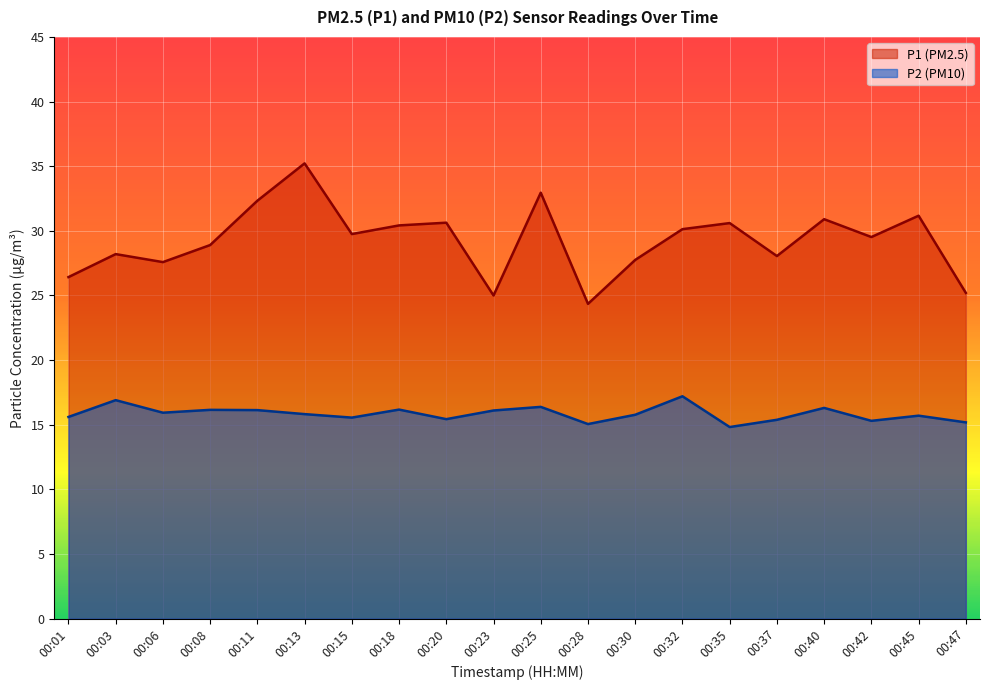

True or false: P2 and P1 intersect in this chart.

False